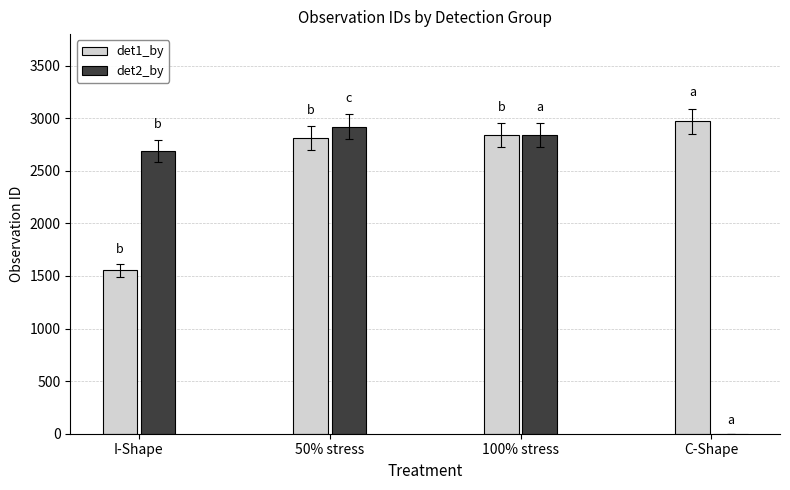

The value of det1_by at C-Shape is 4535.4. True or false?

False